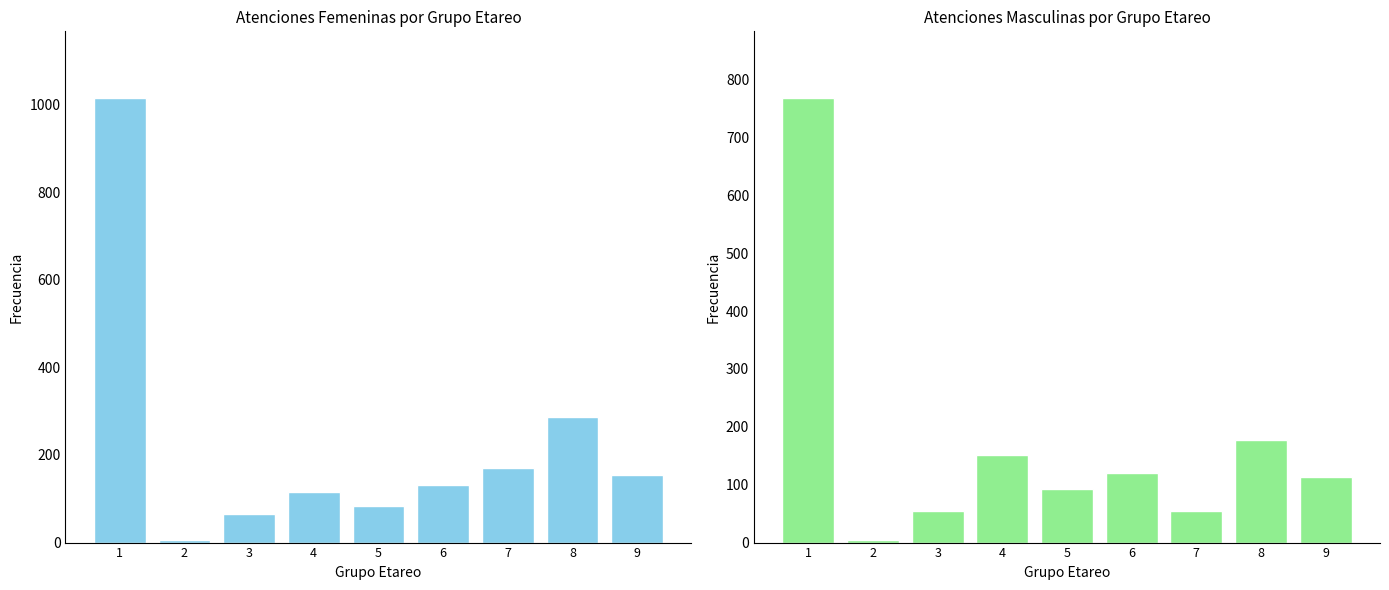

What is the value of the Atenciones F bar at the 9th from the left?

155